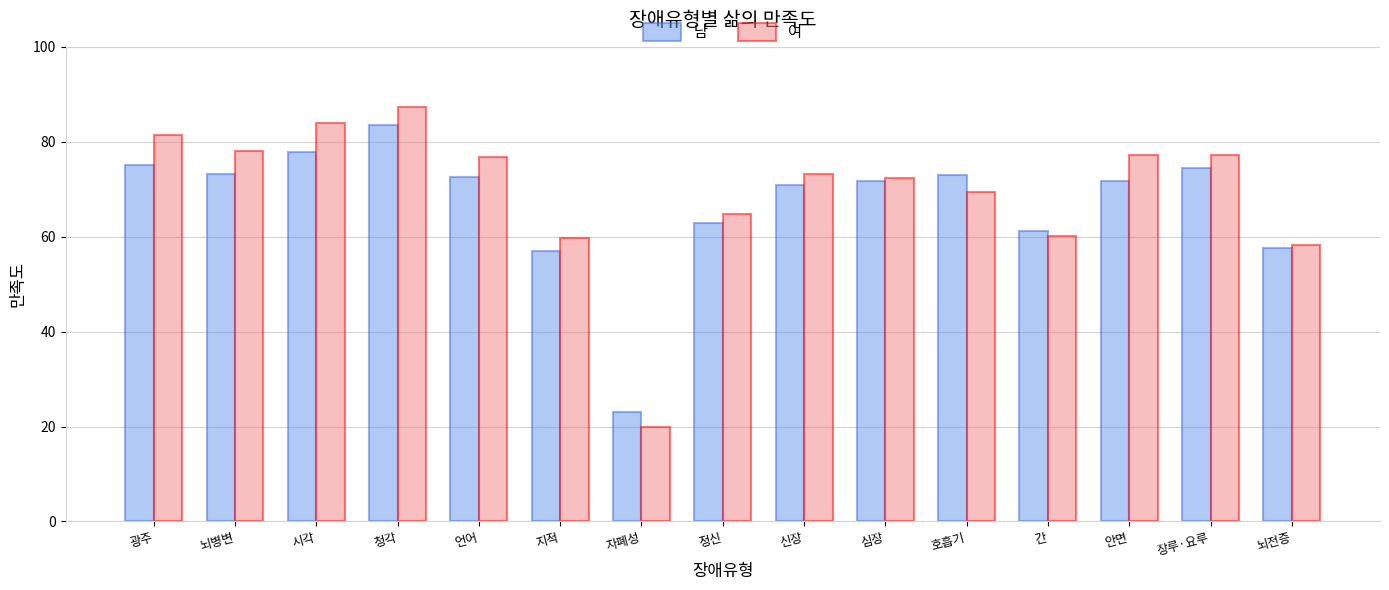

Is the value of 남 at 정신 greater than the value of 여 at 언어?

No